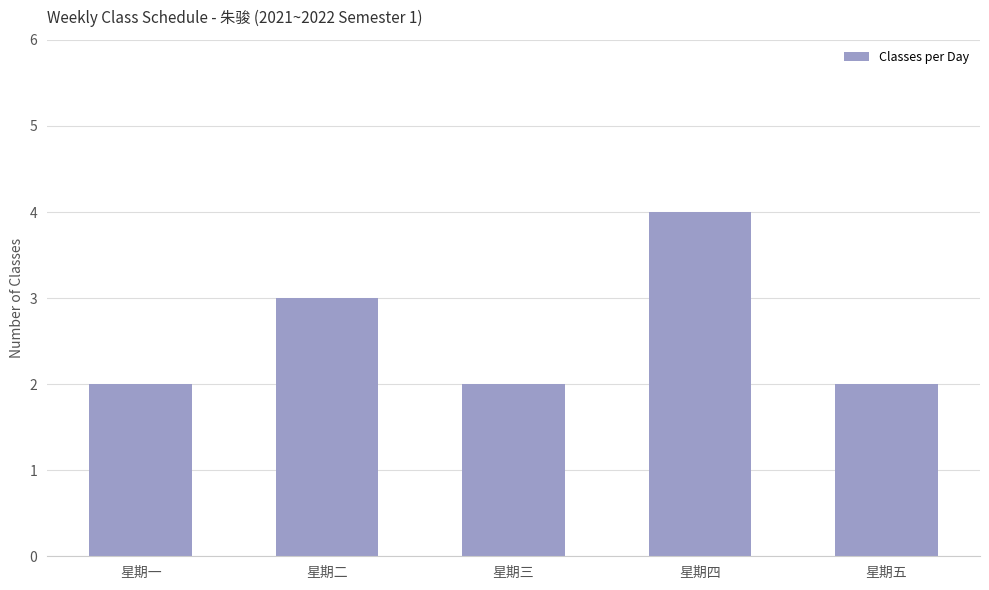

Approximately how many times larger is the value at 星期二 compared to 星期一?

1.5